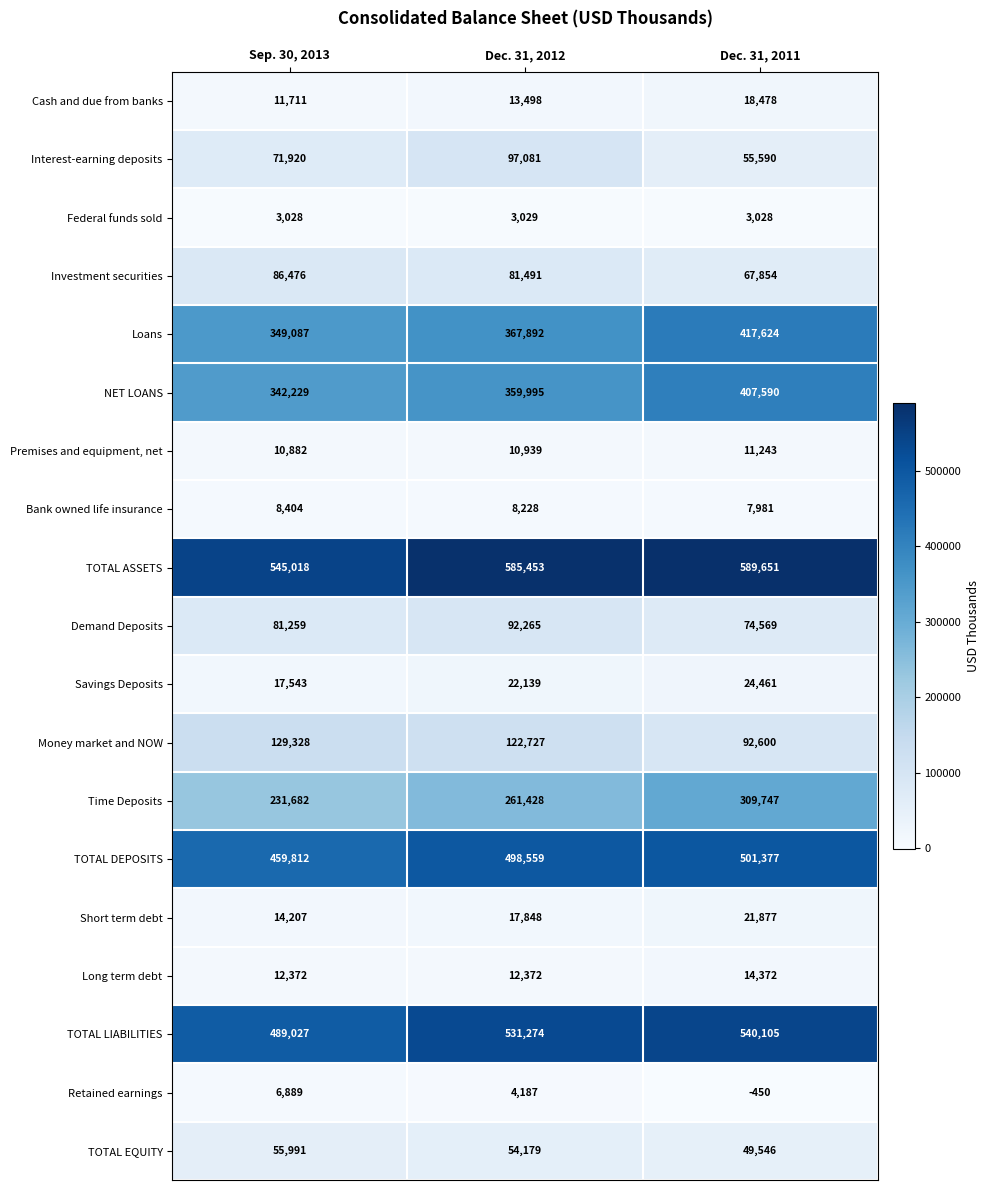

How many categories are shown in the chart?

3